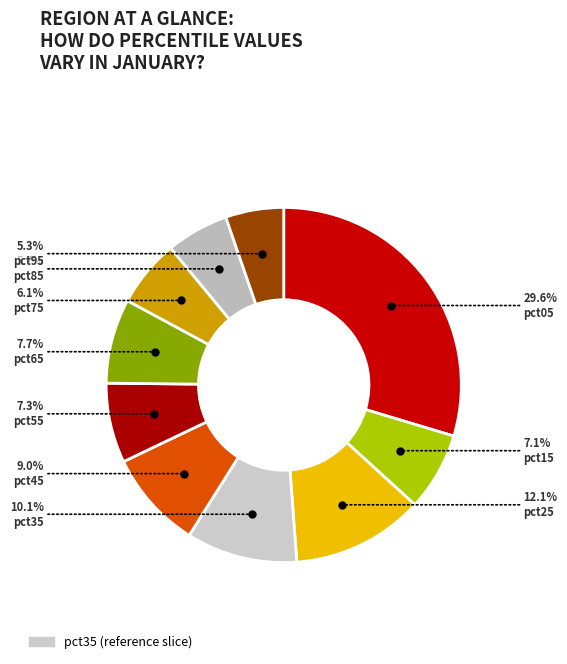

To the nearest percent, what is the difference between the pct95 and pct15 slice percentages?

2%